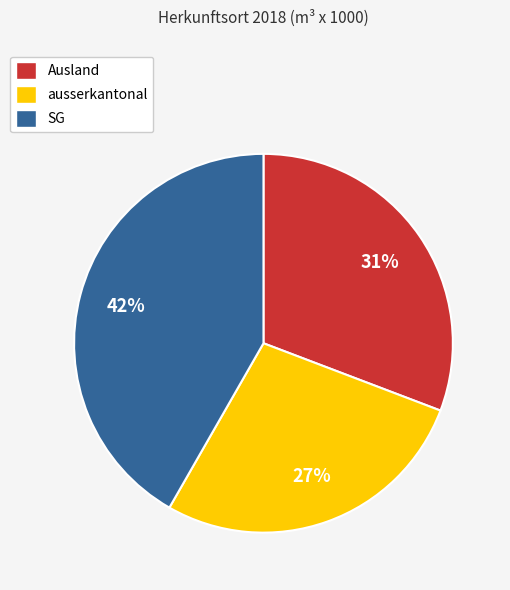

To the nearest percent, what is the average slice percentage?

33%